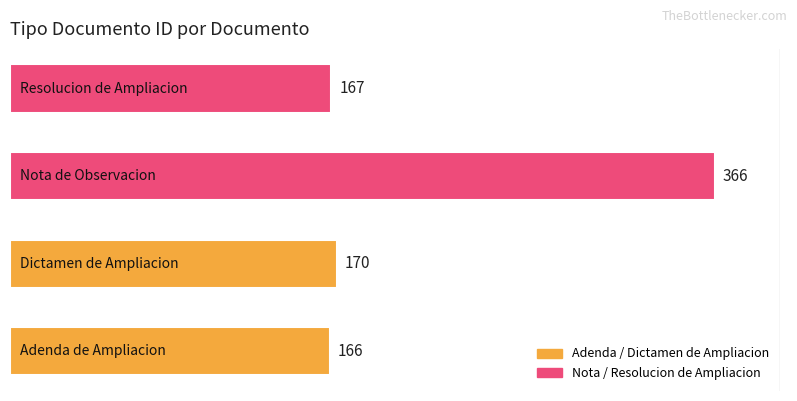

What is the maximum value shown in the chart?

366